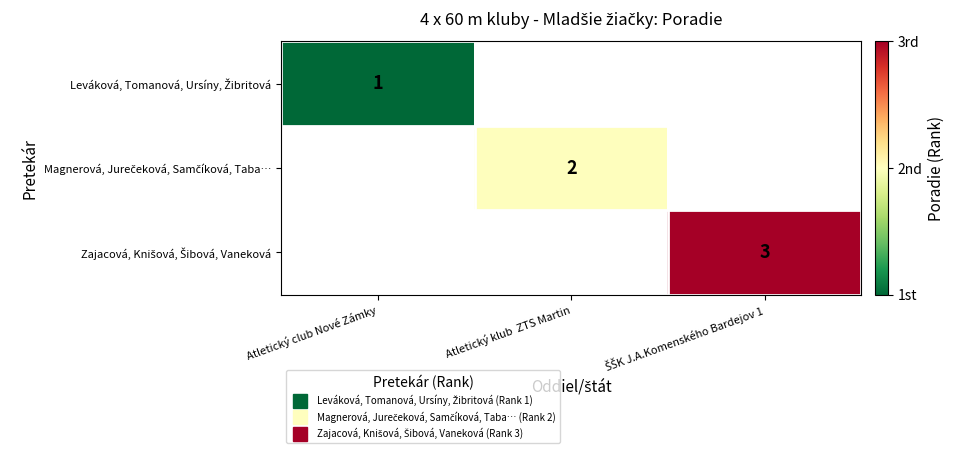

What is the approximate value of Zajacová, Knišová, Šibová, Vaneková at ŠŠK J.A.Komenského Bardejov 1?

3.0